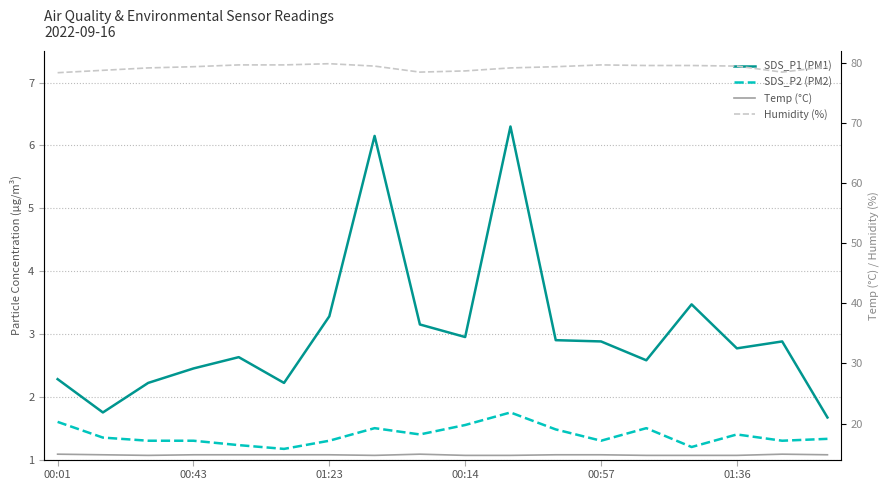

What is the approximate value of SDS_P2 (PM2) at 7?

1.5